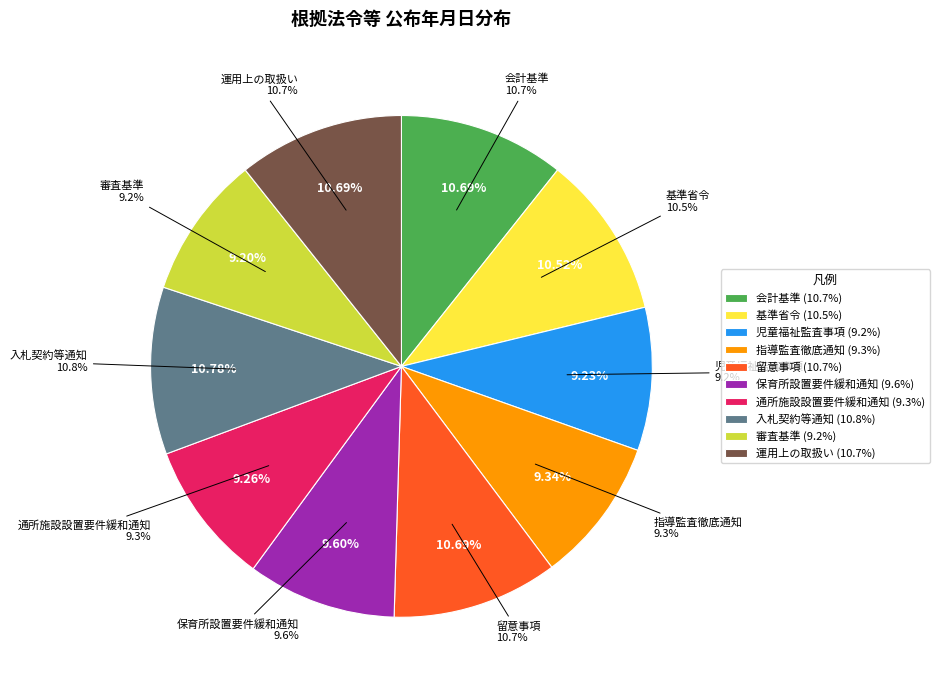

Which slice is the largest?

入札契約等通知